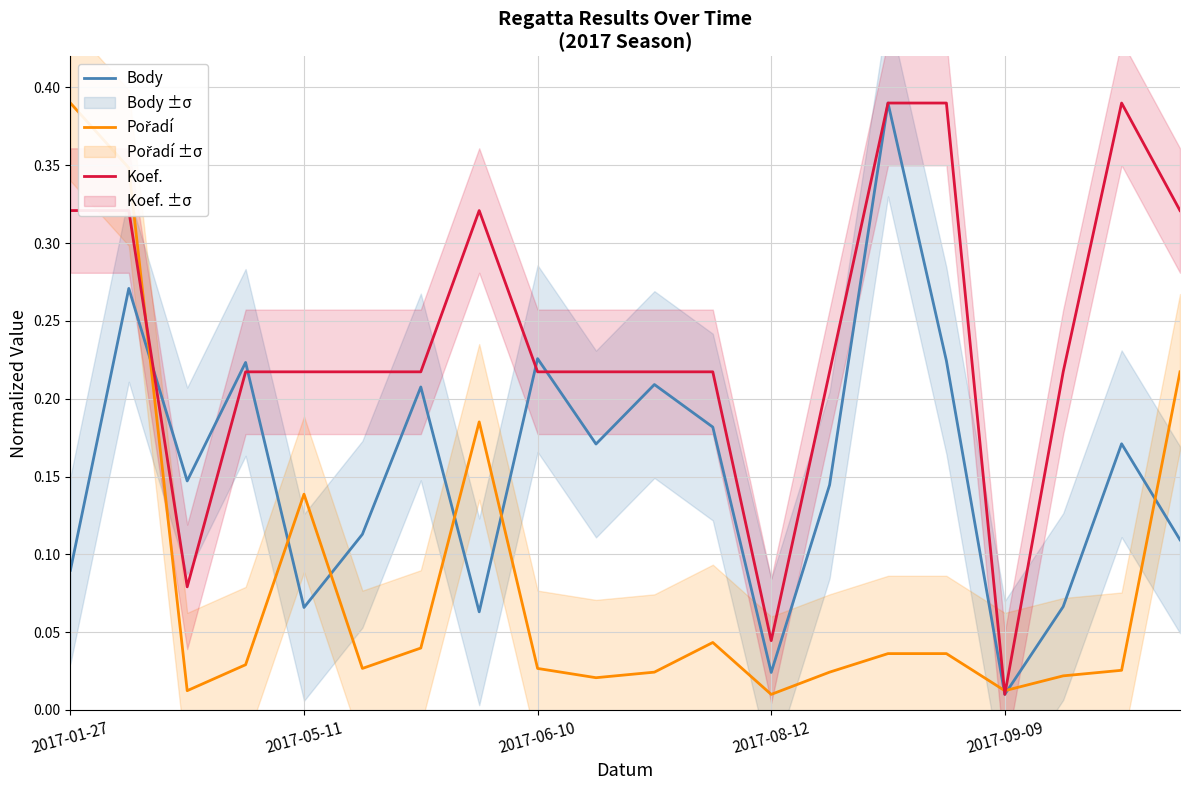

What position from the left is 18?

19